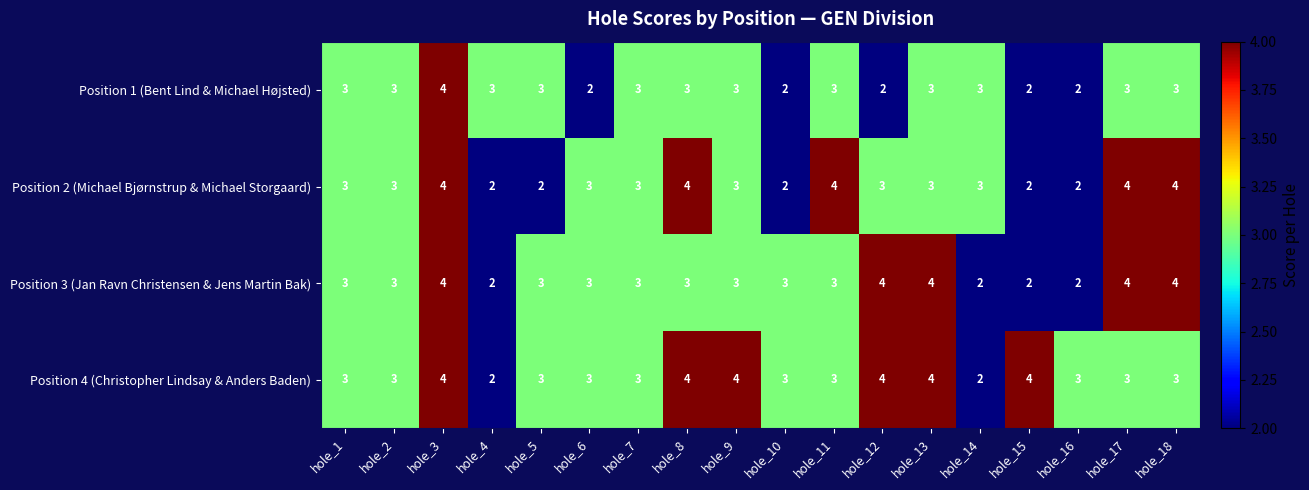

Which series has the largest total across all categories?

Position 4 (Christopher Lindsay & Anders Baden)